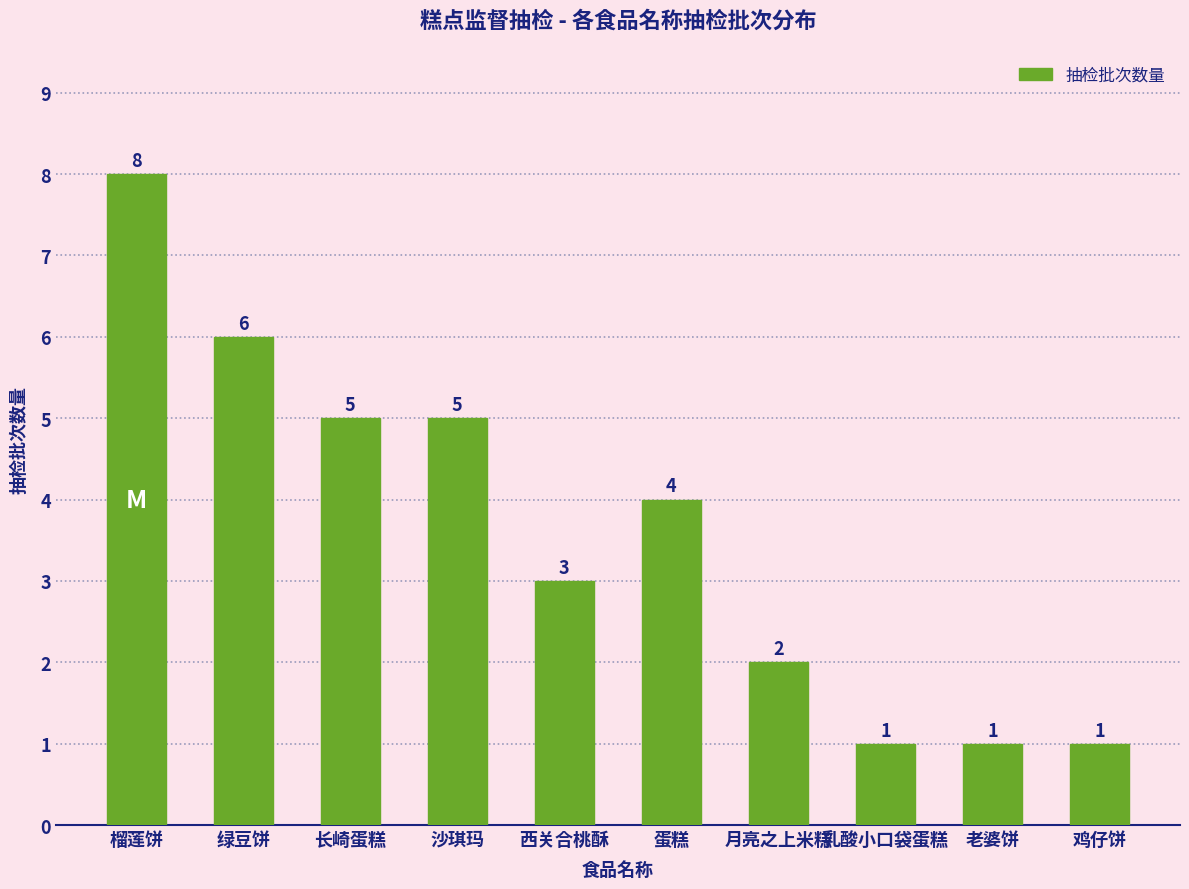

The chart shows a value of 5 at 长崎蛋糕. True or false?

True